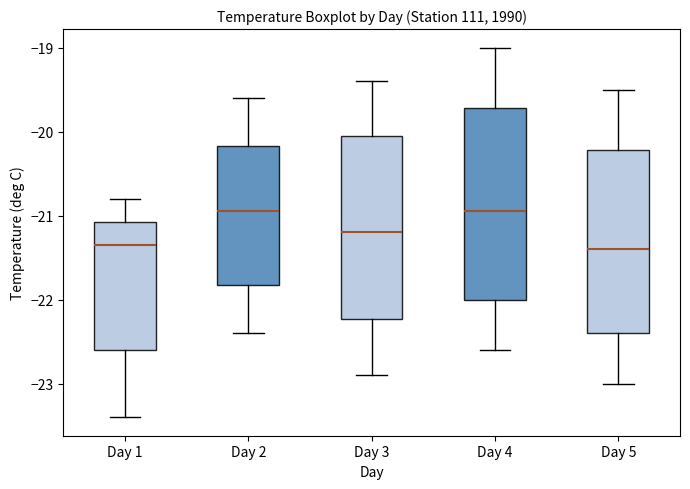

Reading left to right, transcribe this box plot: for each box, give where its median line is, the range the box spans, and where its two whiskers end, as read against the y-axis. The values are not printed on the chart, so give them approximately, as read against the axis.

Day 1: median -21.3, box -22.6 to -21.1, whiskers -23.4 to -20.8
Day 2: median -20.9, box -21.8 to -20.2, whiskers -22.4 to -19.6
Day 3: median -21.2, box -22.2 to -20.0, whiskers -22.9 to -19.4
Day 4: median -20.9, box -22.0 to -19.7, whiskers -22.6 to -19.0
Day 5: median -21.4, box -22.4 to -20.2, whiskers -23.0 to -19.5